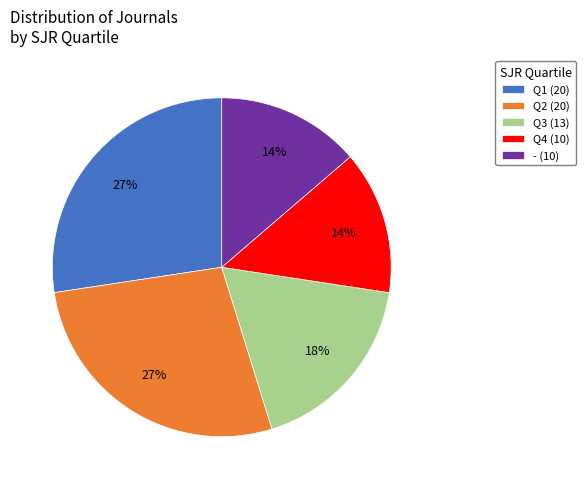

Do Q4 (10) and Q1 (20) together represent more than half of the pie?

No